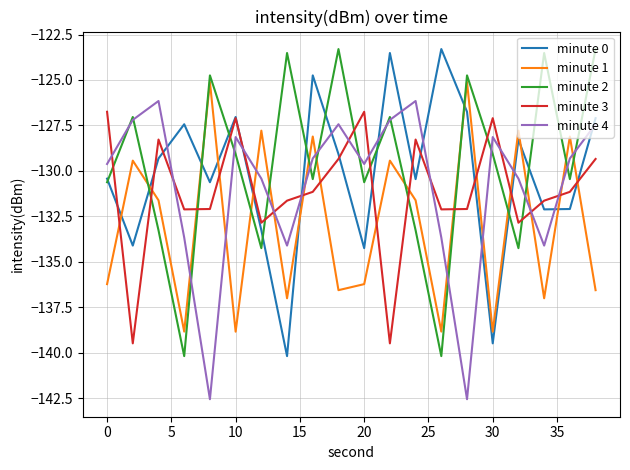

Does the chart display data point markers on the line(s)?

No